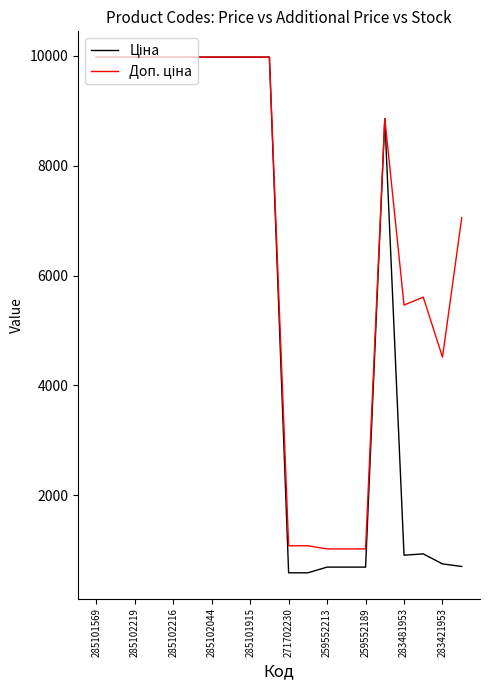

What is the greatest value displayed?

9975.0